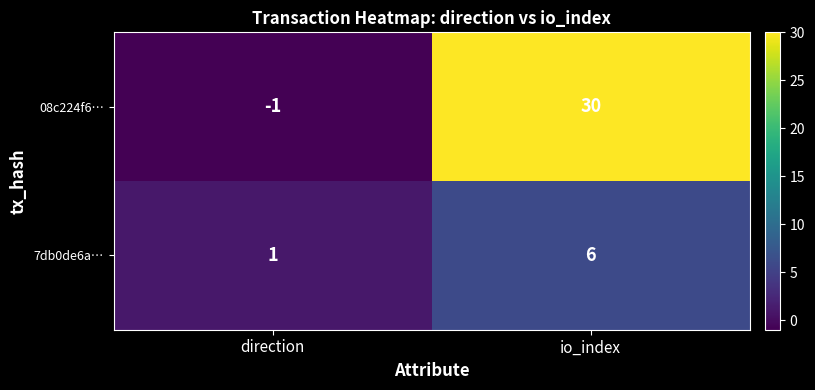

What is the sum of the 7db0de6a… values at io_index and direction?

7